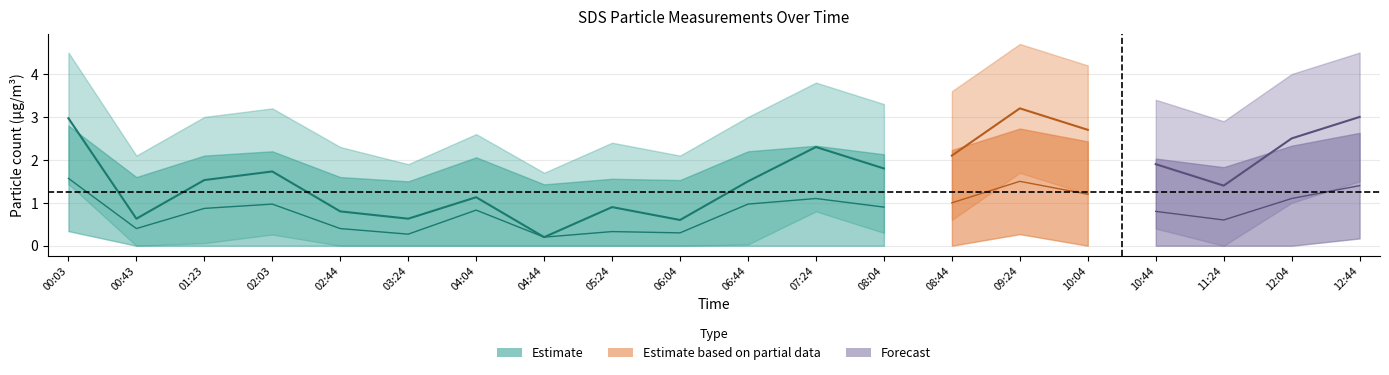

What is the difference between the maximum and minimum values in the SDS_P2 series?

1.4